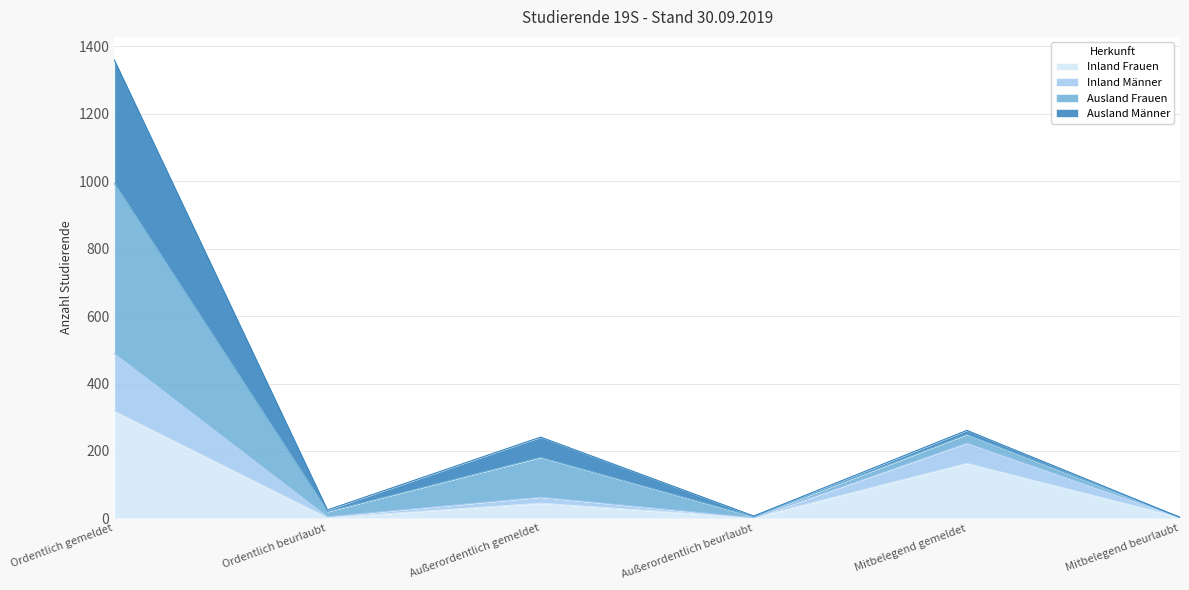

What is the highest value of the Inland Frauen series?

318